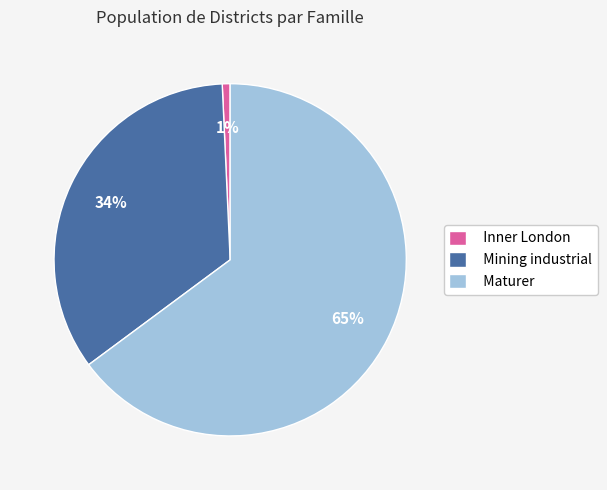

To the nearest percent, what portion does Inner London represent?

1%